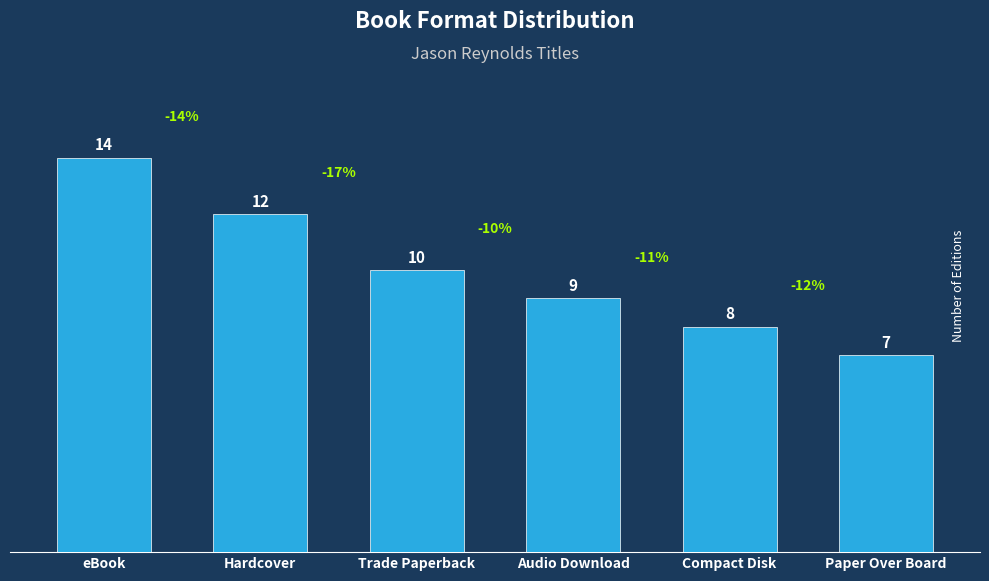

How many values are between 8 and 12?

4